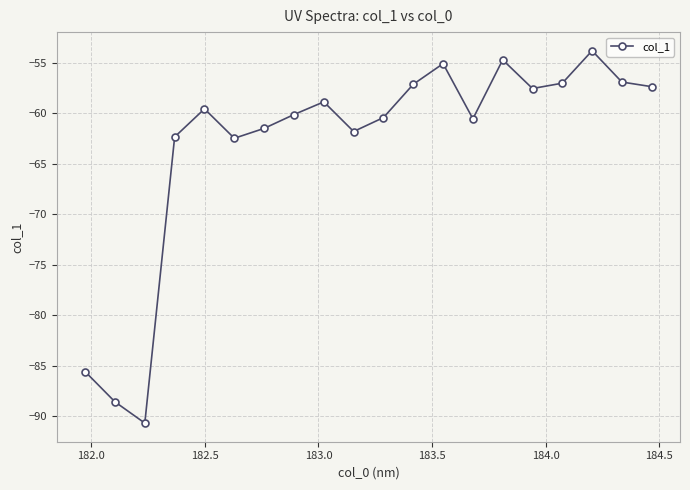

True or false: the data has more than 1 interior local peaks.

True